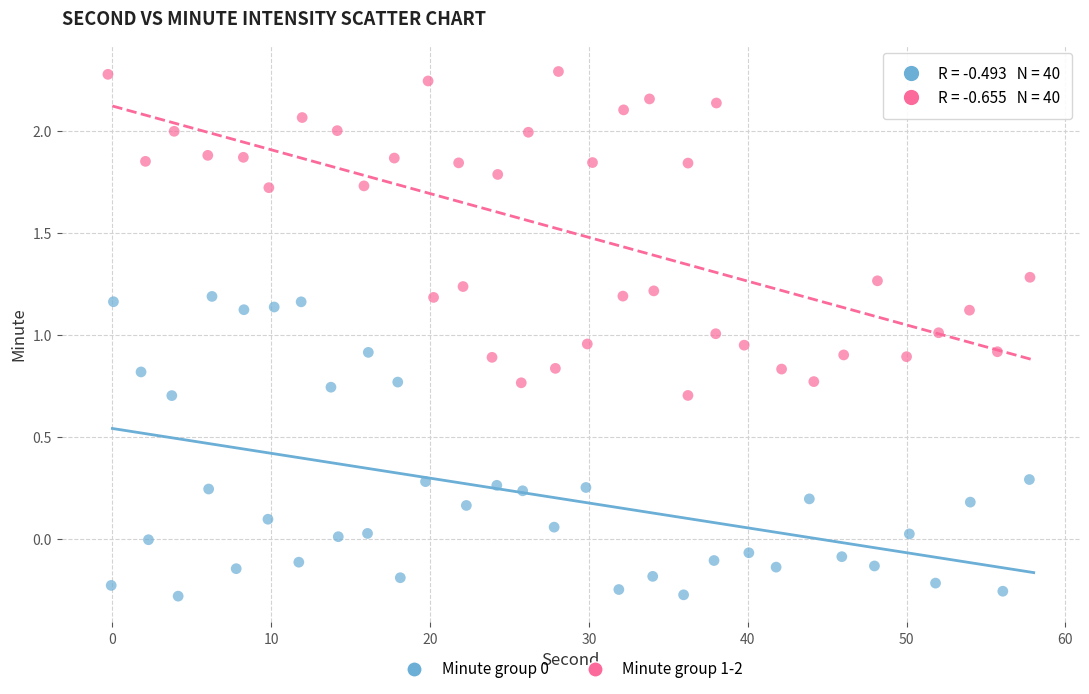

Which series contains the highest Y value?

Minute group 1-2